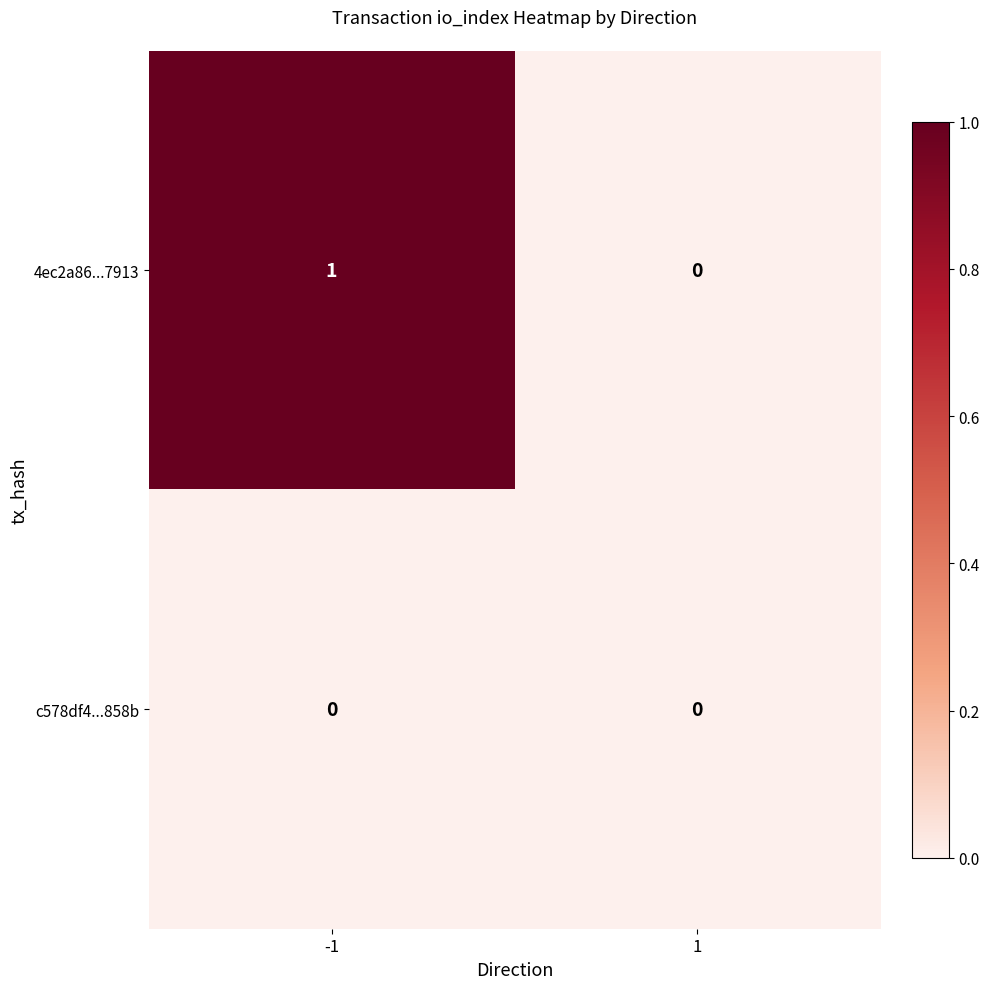

Which series has the largest total across all categories?

4ec2a86...7913